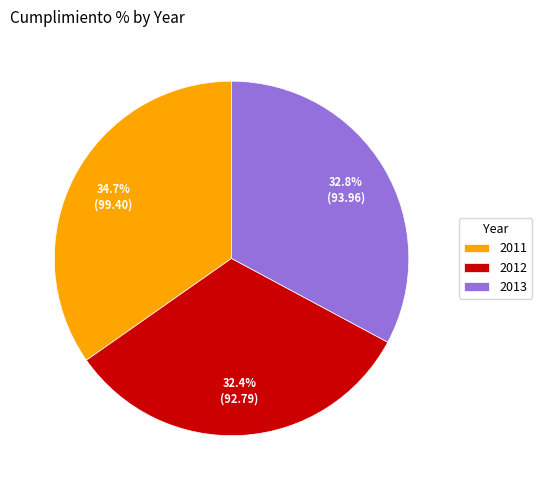

To the nearest percent, what percentage of the pie is 2012?

32%